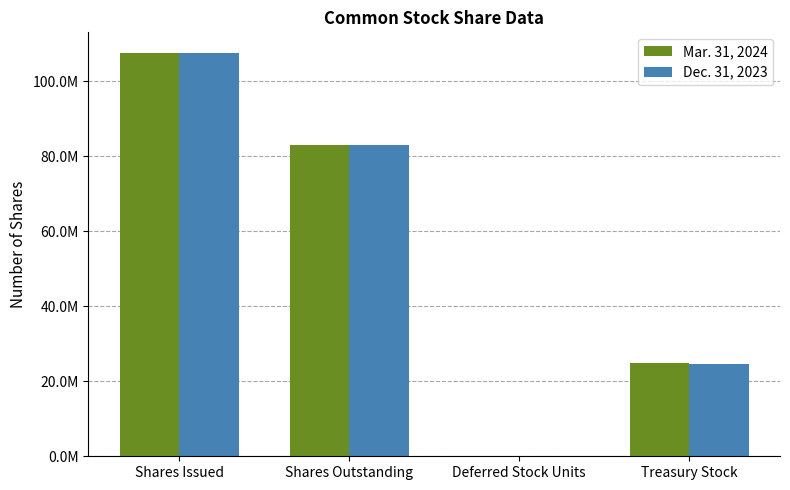

List the labels in order of Dec. 31, 2023 value, largest first.

Shares Issued, Shares Outstanding, Treasury Stock, Deferred Stock Units